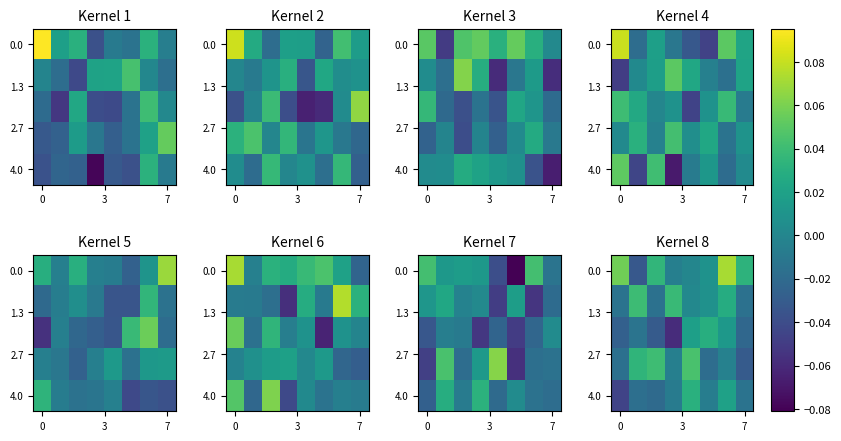

Which label corresponds to the smallest value in the chart?

3